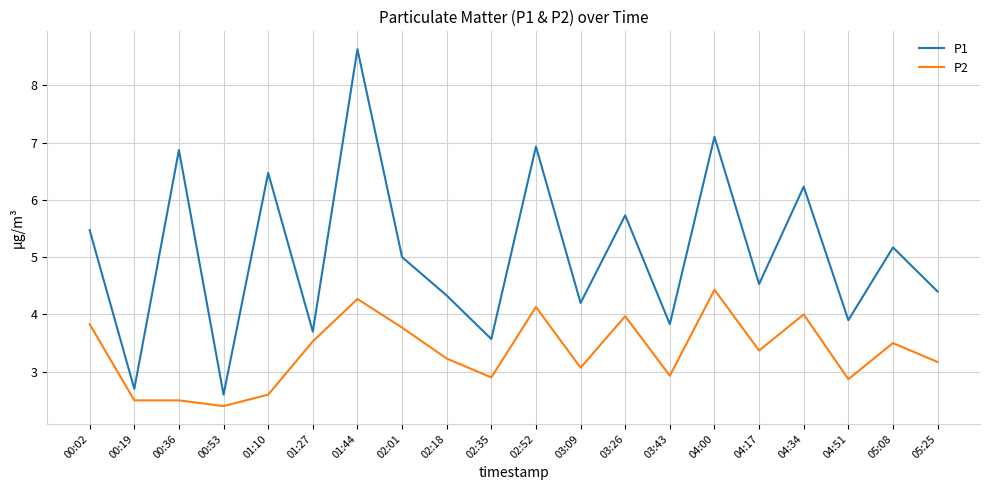

True or false: P1 and P2 intersect in this chart.

False